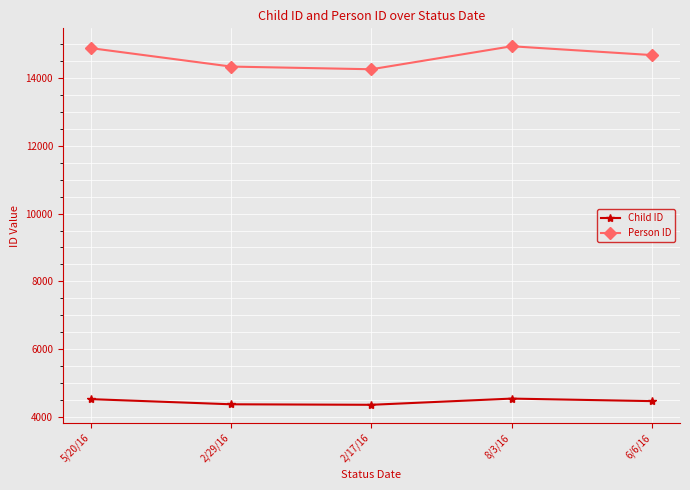

True or false: Person ID and Child ID intersect in this chart.

False